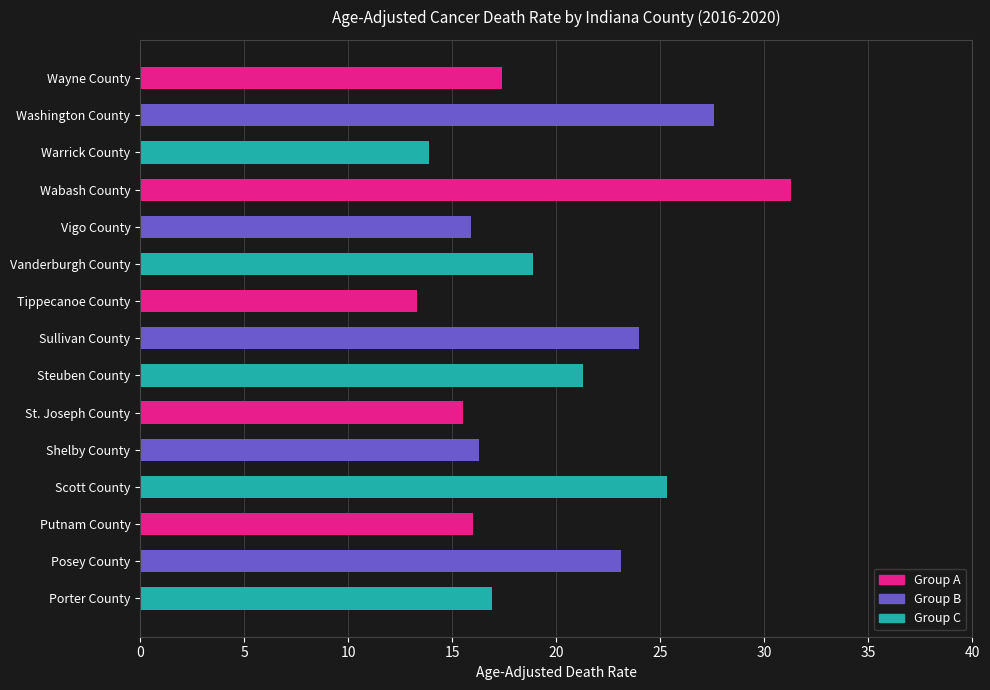

Which category has the lowest value across all series?

Tippecanoe County